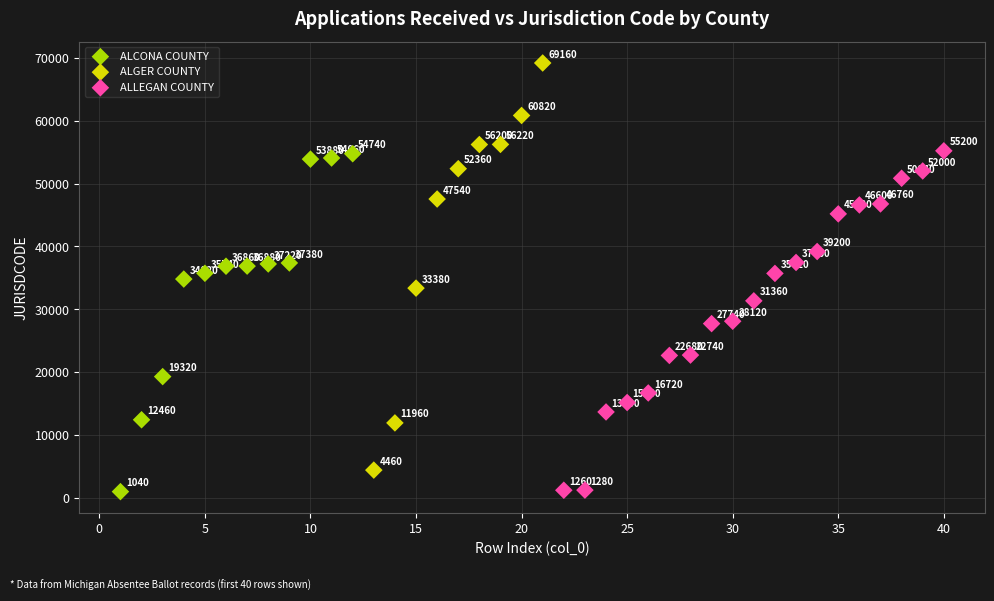

Which series reaches the minimum Y coordinate?

ALCONA COUNTY